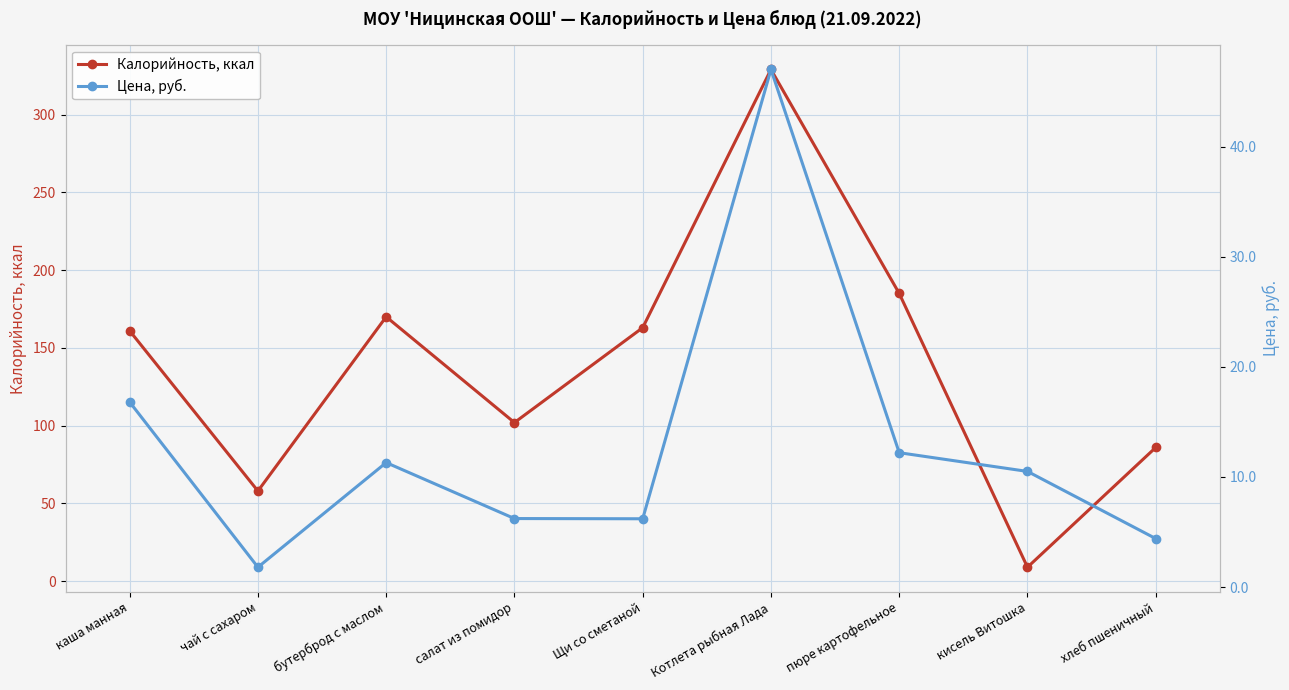

How many times do Цена, руб. and Калорийность, ккал cross each other?

2